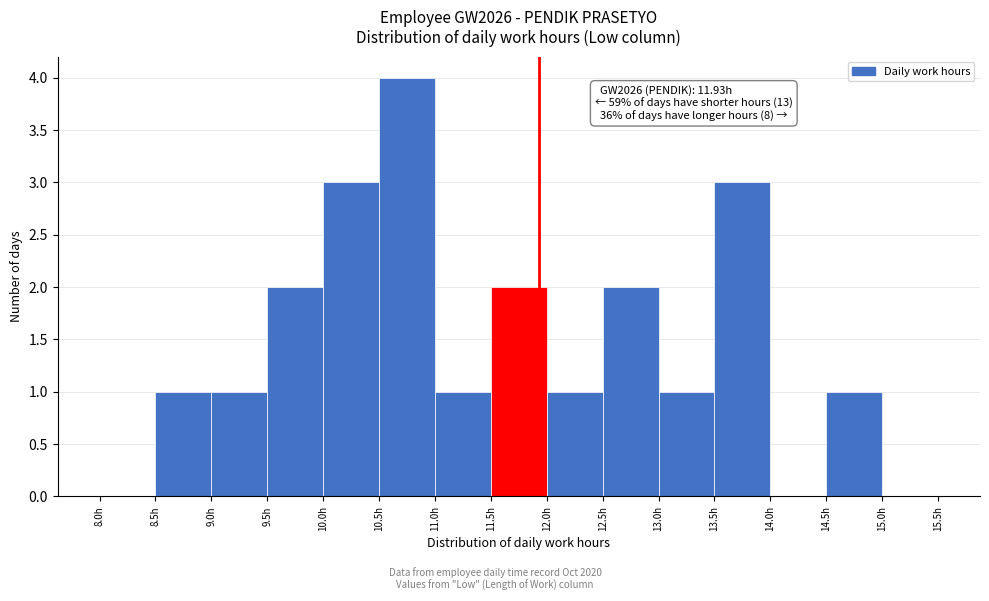

Over which range of the x-axis is the bar tallest?

10.5 to 11.0